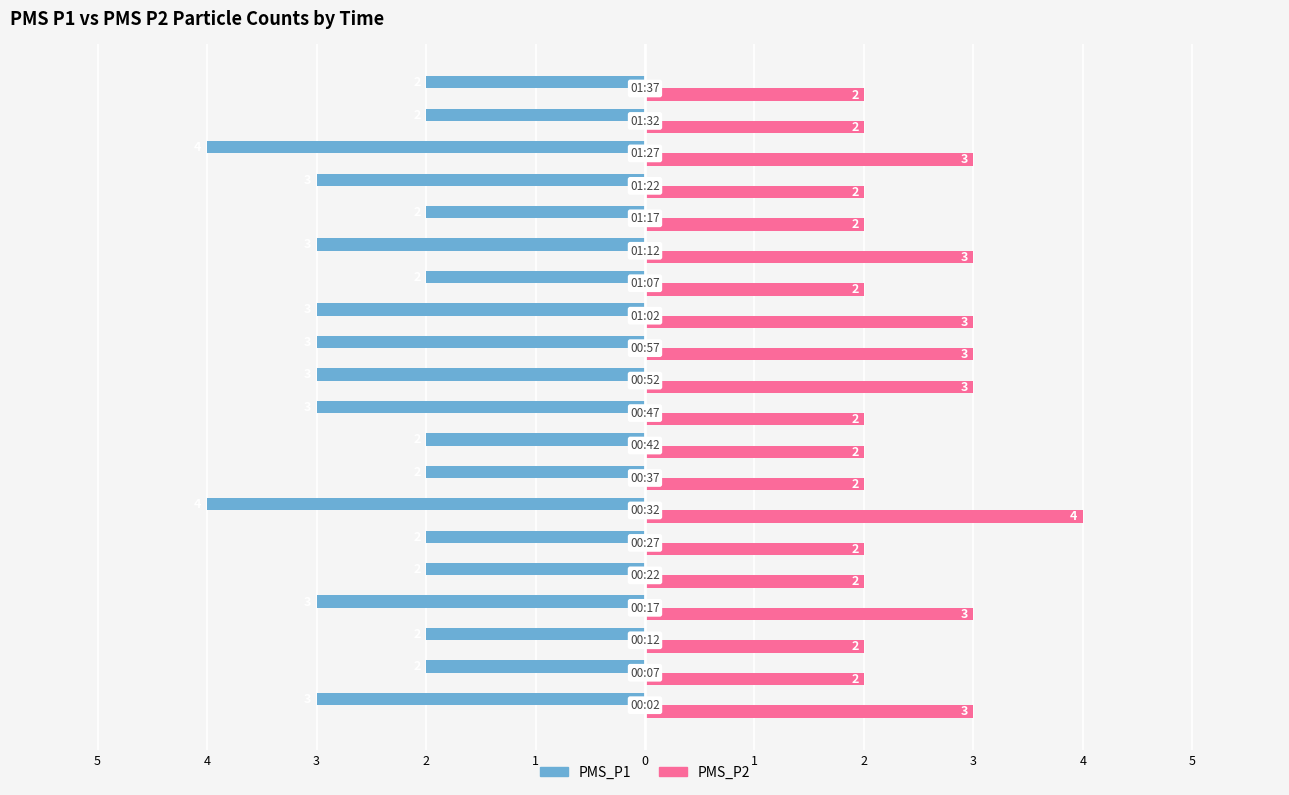

What are all the series names shown in the legend?

PMS_P1, PMS_P2